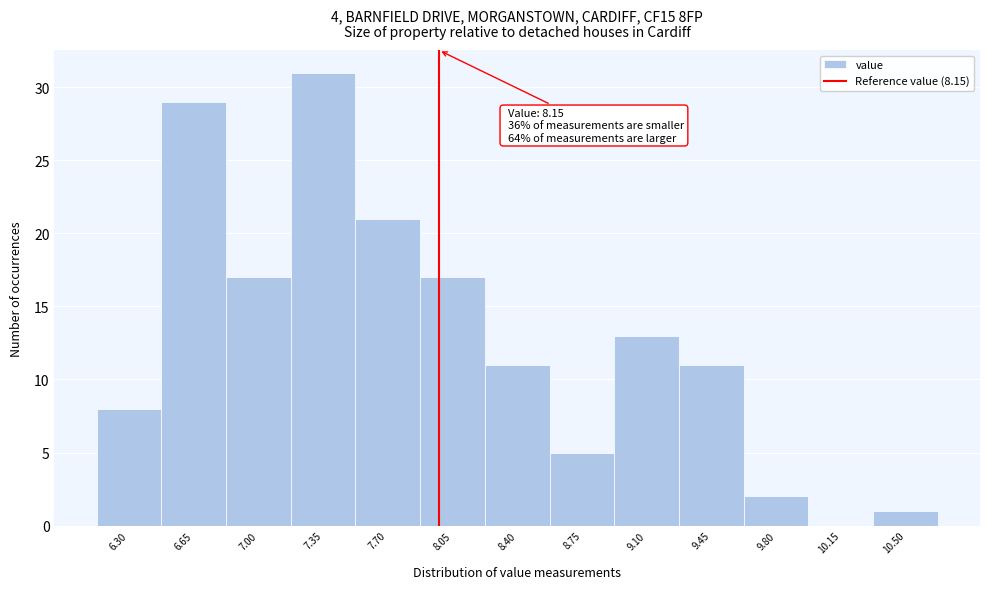

Reading right to left, extract all data points from this chart.

10.50=1	10.15=0	9.80=2	9.45=11	9.10=13	8.75=5	8.40=11	8.05=17	7.70=21	7.35=31	7.00=17	6.65=29	6.30=8